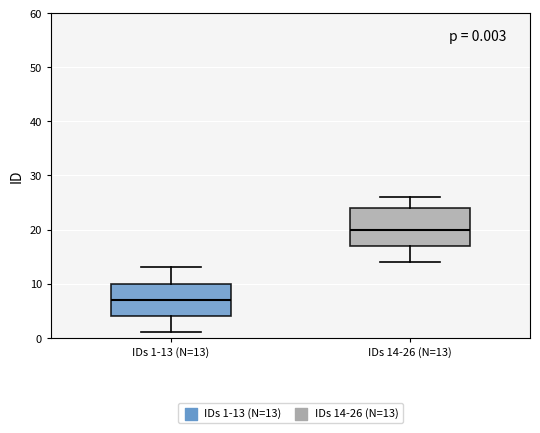

Which box has the lowest median line?

IDs 1-13 (N=13)